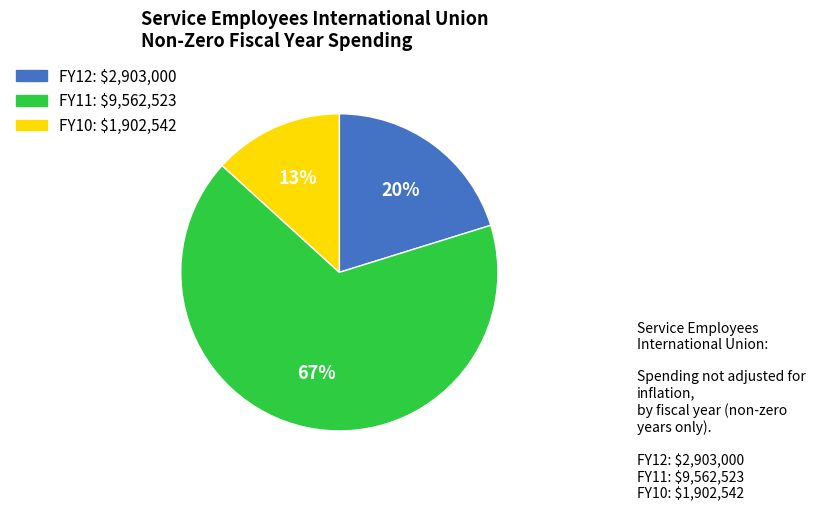

Count the number of slices in the pie.

3